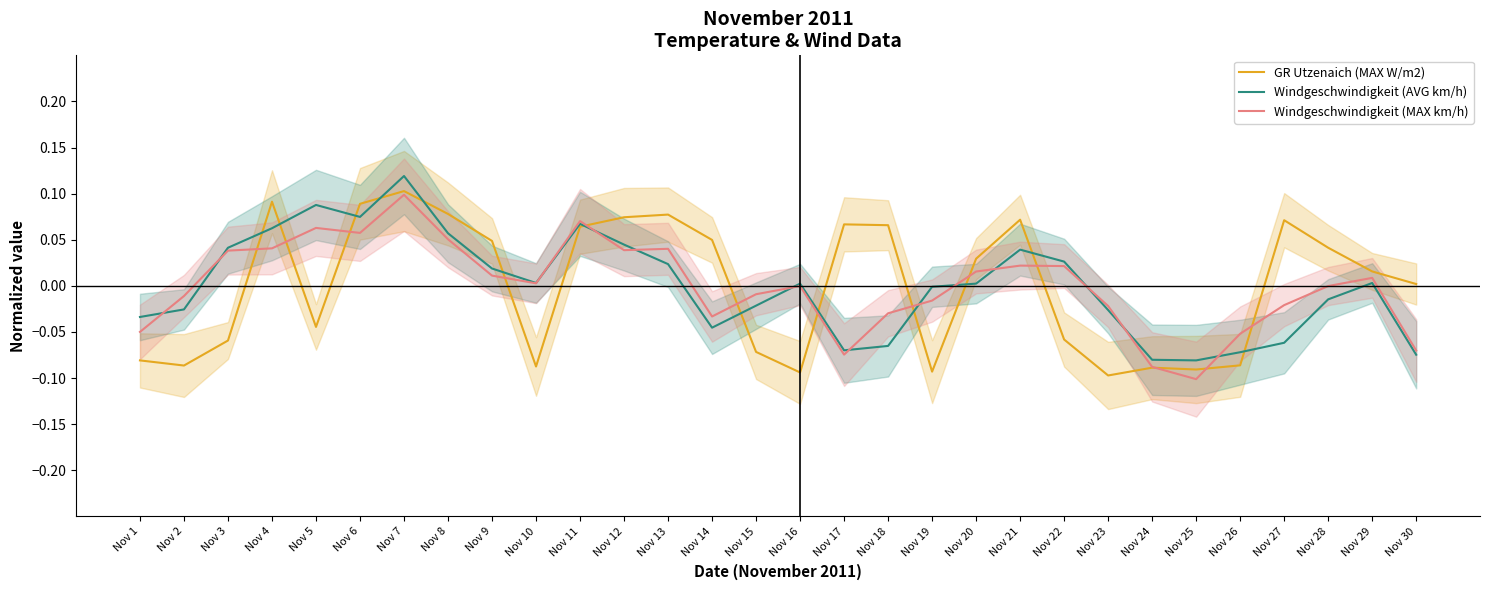

Which category has the highest value across all series?

Nov 7